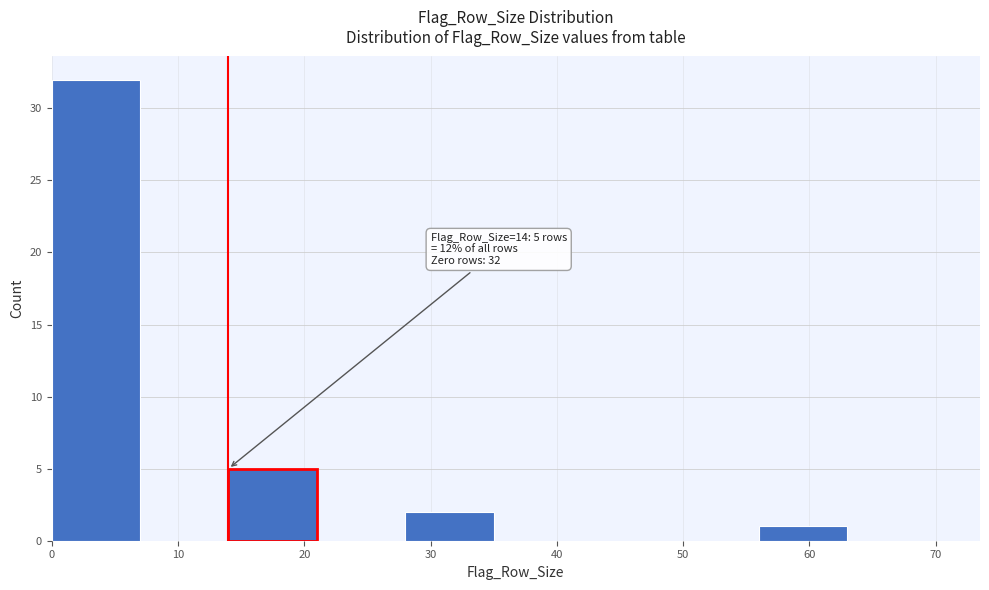

Over which range of the x-axis is the bar tallest?

0 to 7